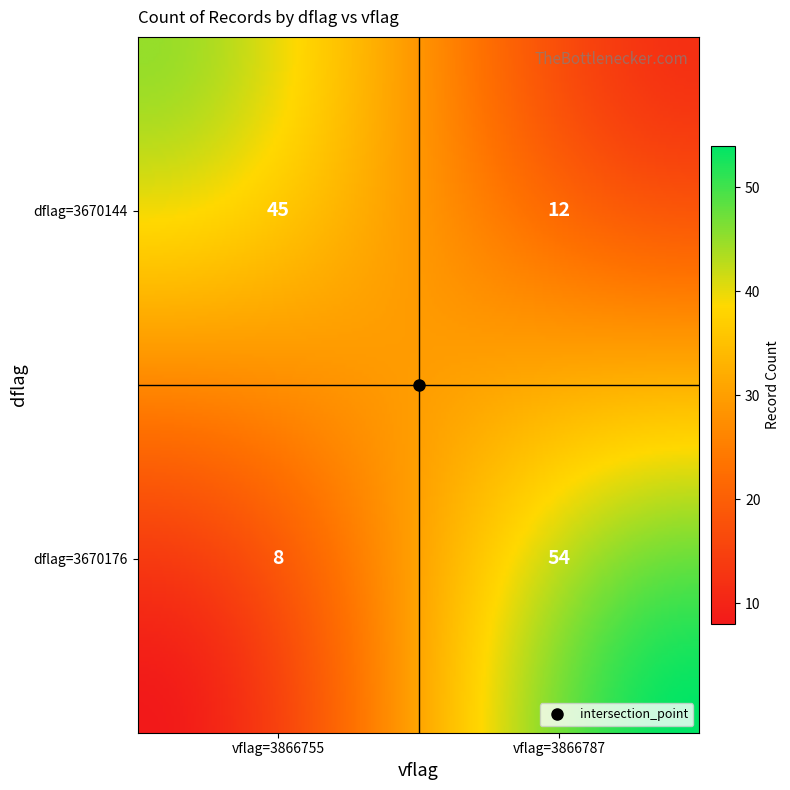

True or false: the data shows 8 at 3670144_3866787.

False